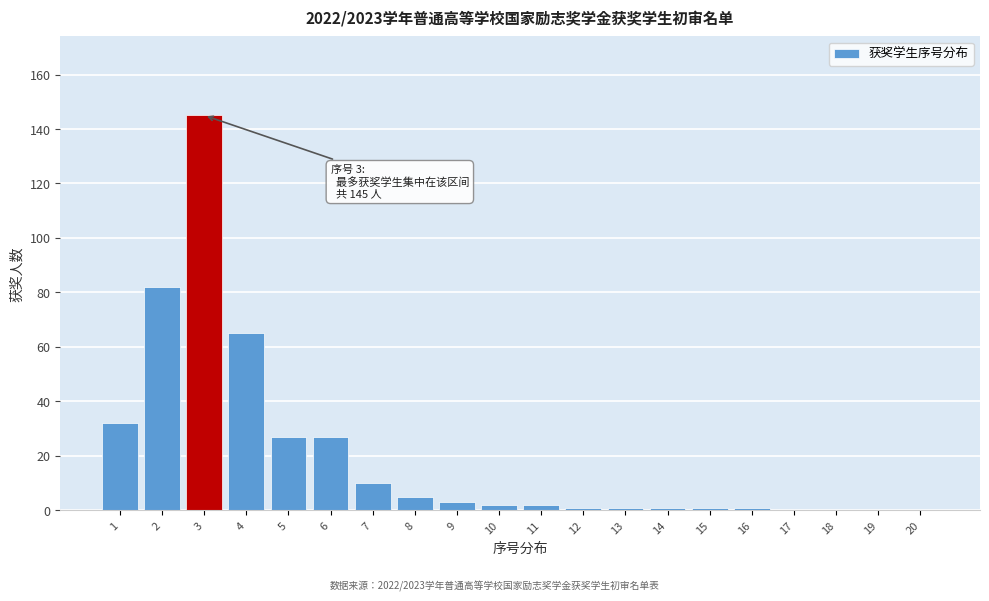

What is the change in value from 5 to 8?

-22